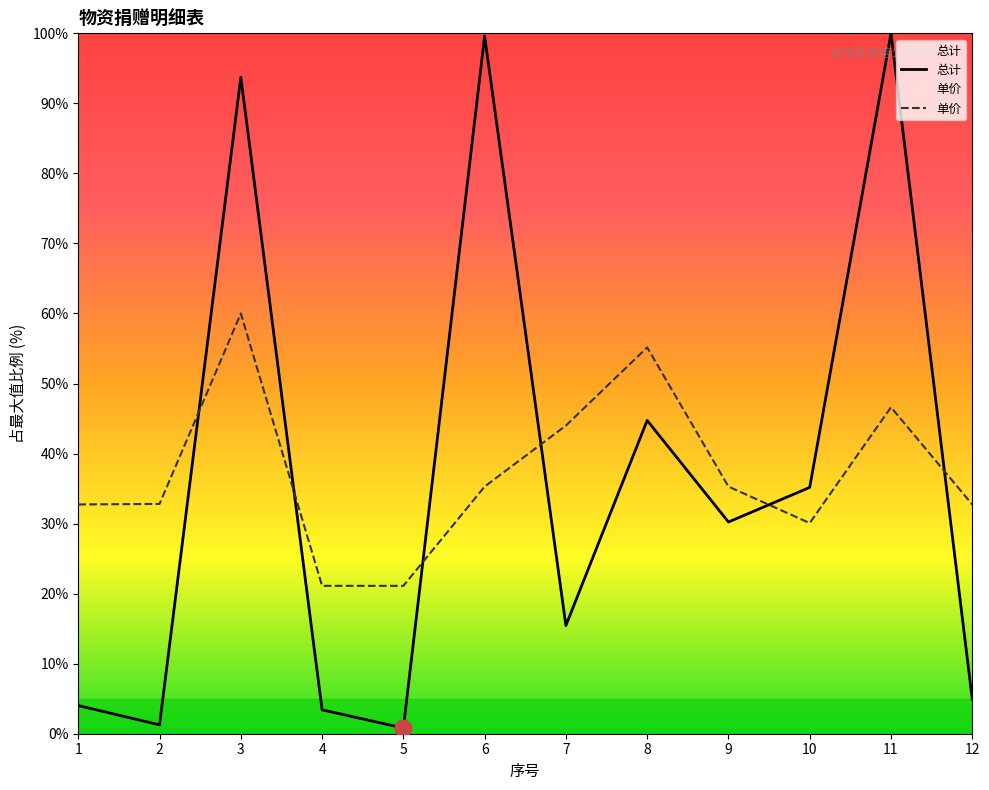

At which label does 单价 reach its minimum?

4